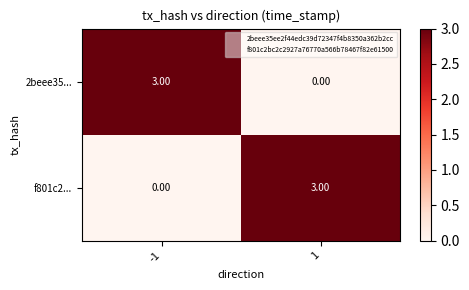

List the labels in order of 2beee35... value, smallest first.

1, -1